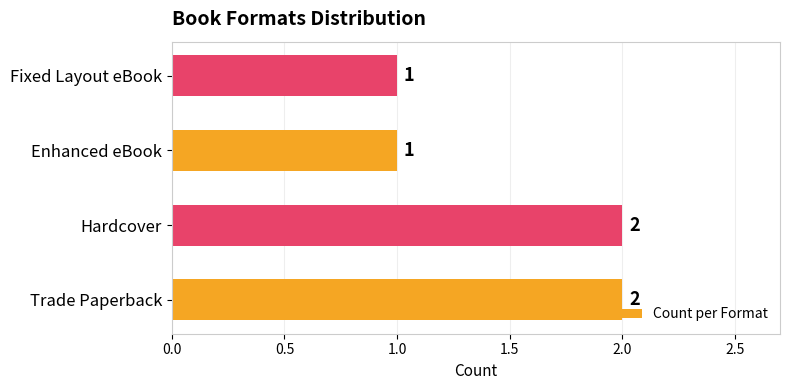

The chart shows a value of 3 at Trade Paperback. True or false?

False